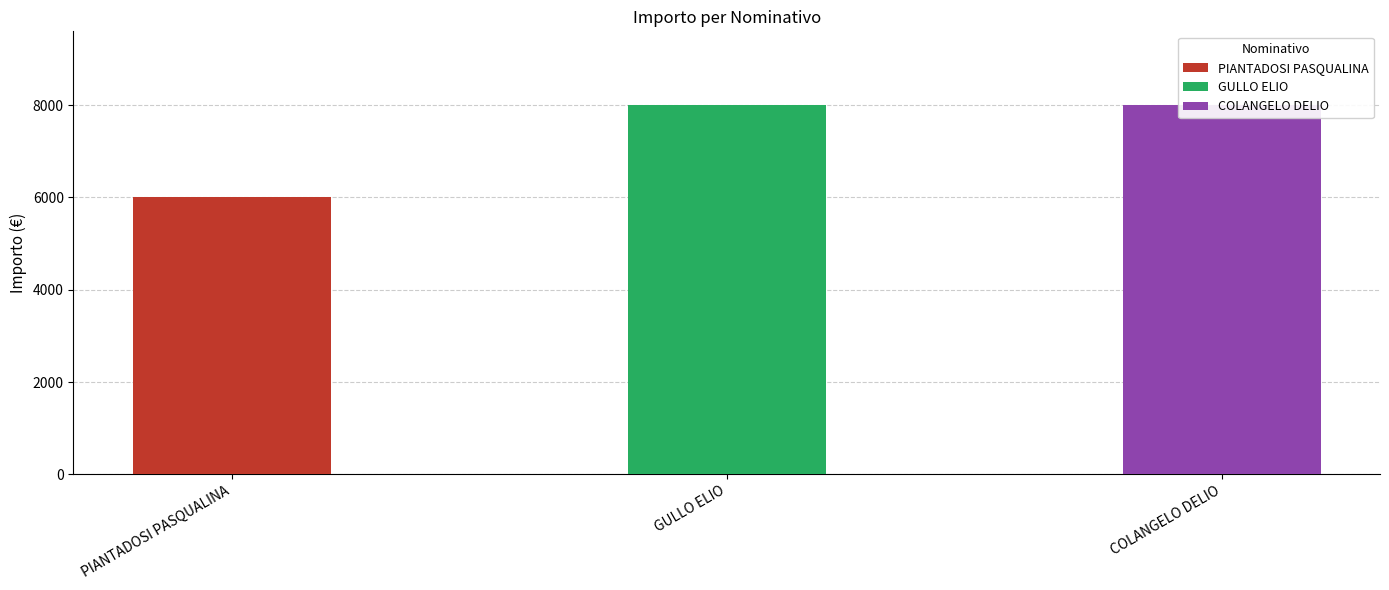

Rank the categories by value from lowest to highest.

PIANTADOSI PASQUALINA, GULLO ELIO, COLANGELO DELIO